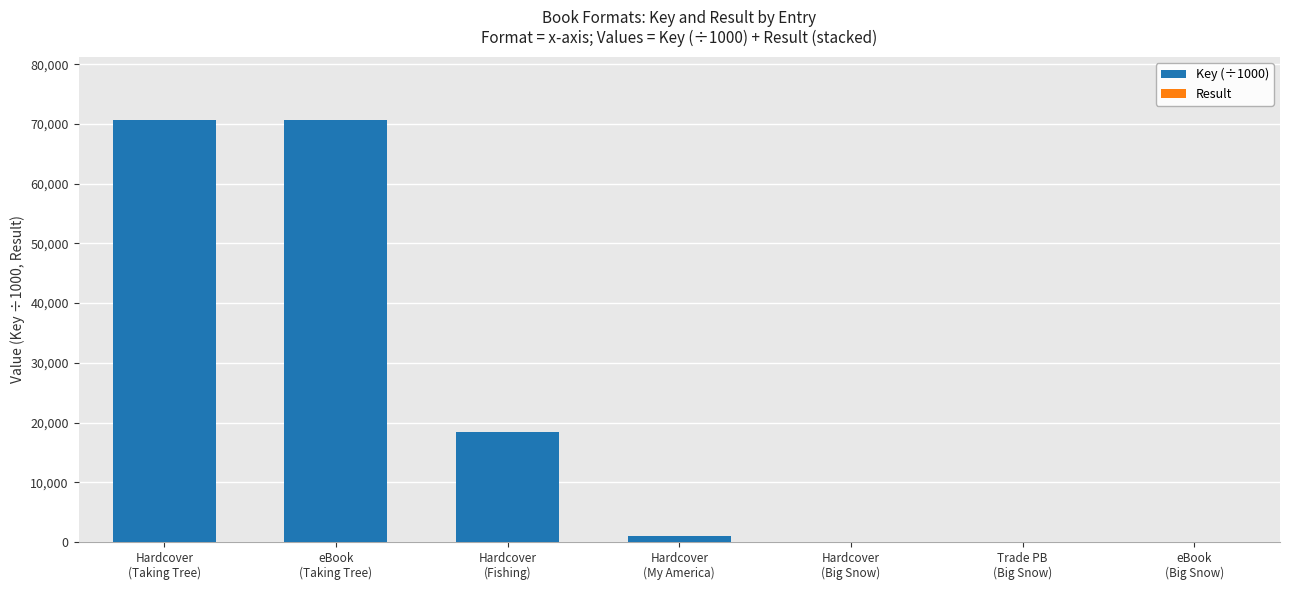

Are the bars grouped side by side (vs. stacked)?

No